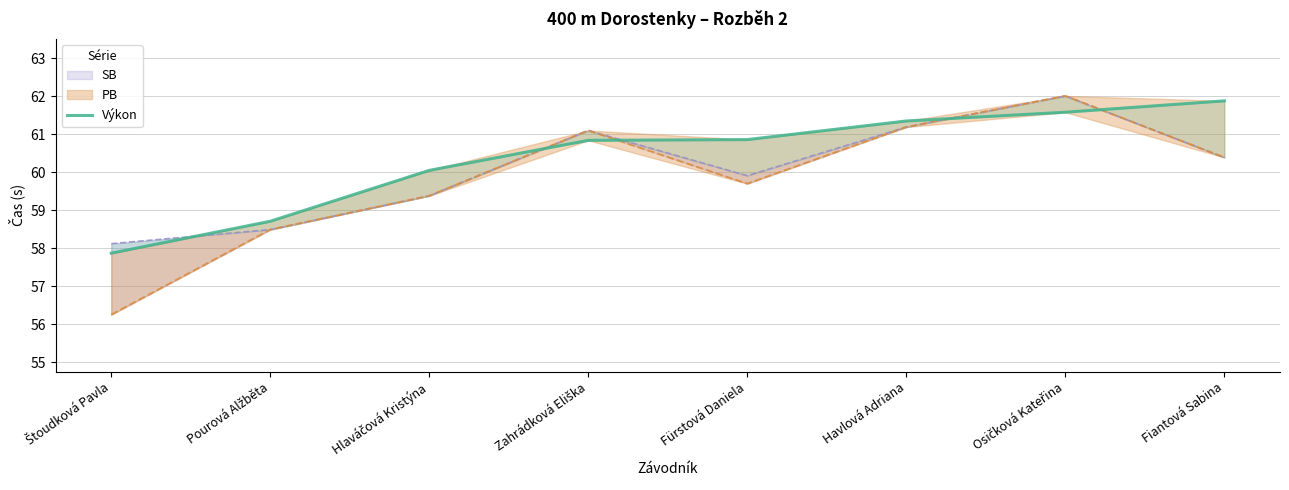

Does the chart display data point markers on the line(s)?

No